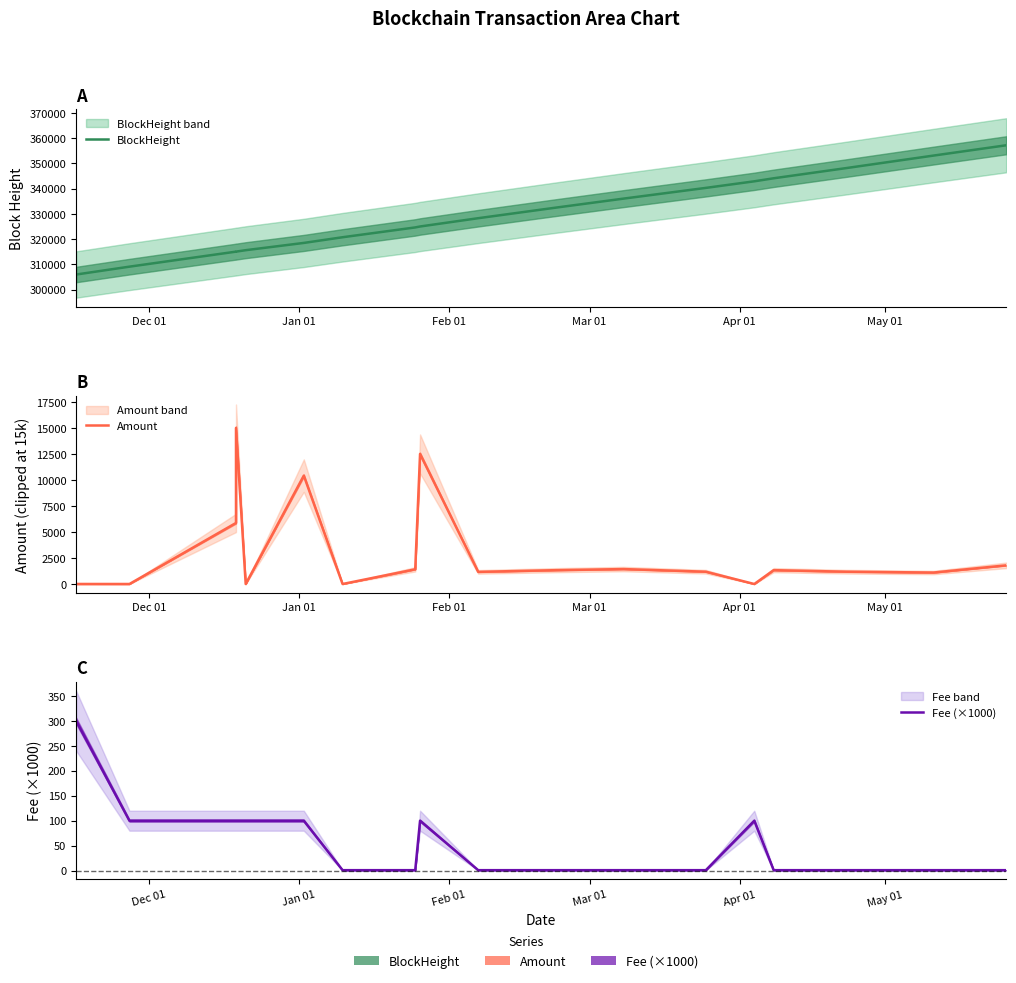

What is the sum of all Amount values?

55713.9